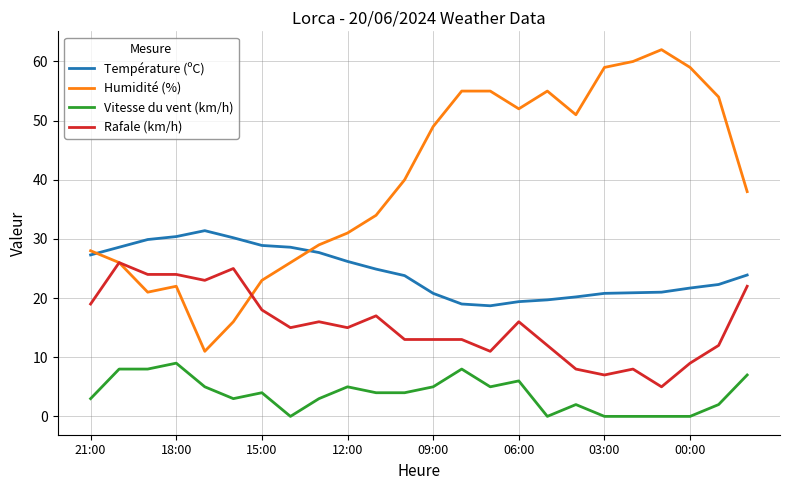

Rank the series by their average value, from lowest to highest.

Vitesse du vent (km/h), Rafale (km/h), Température (ºC), Humidité (%)